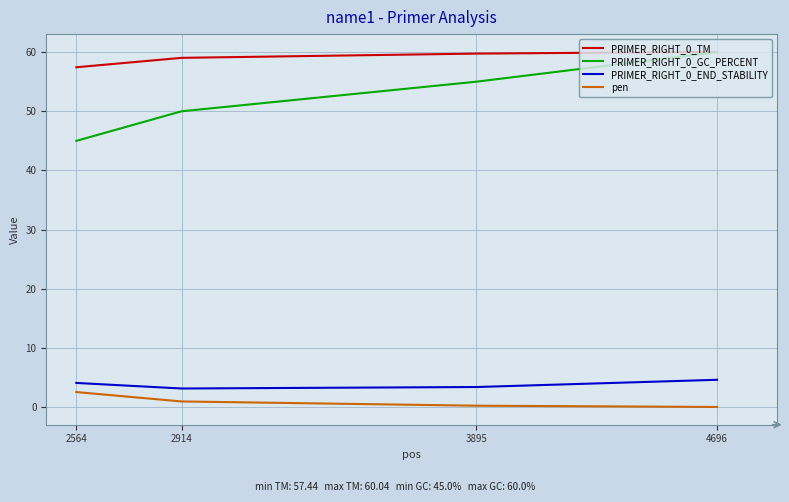

At how many categories does at least one series exceed 0?

4